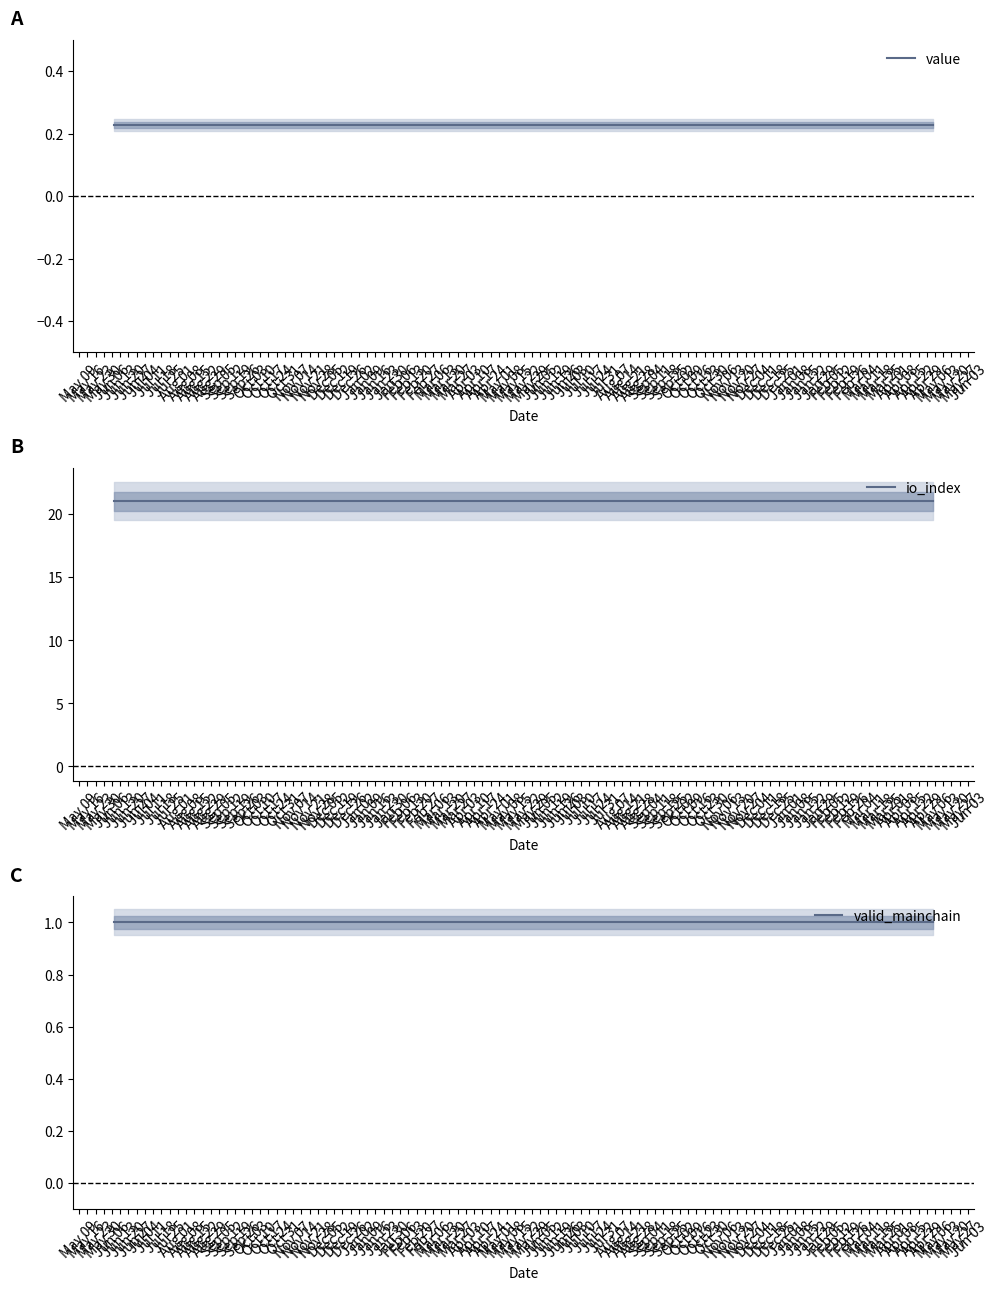

What is the label of the 3rd point from the left?

May 23